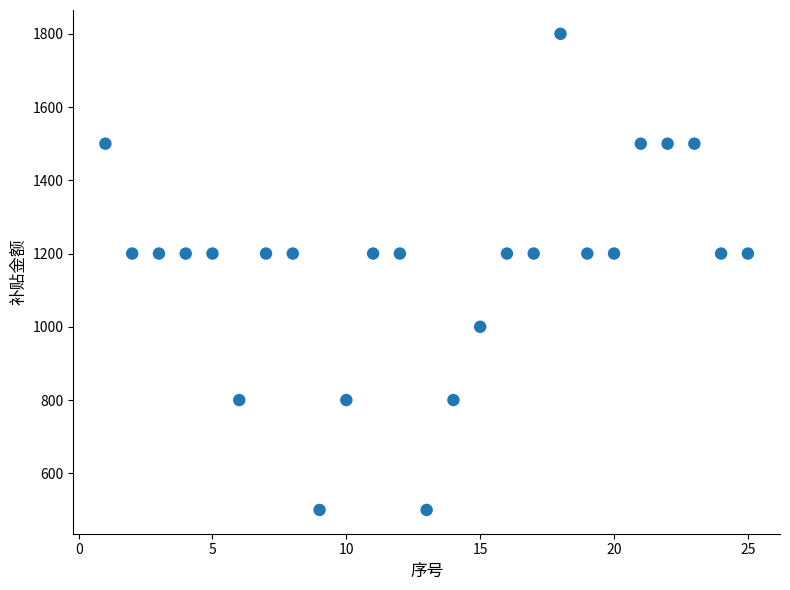

What is the range of Y values (max minus min)?

1300